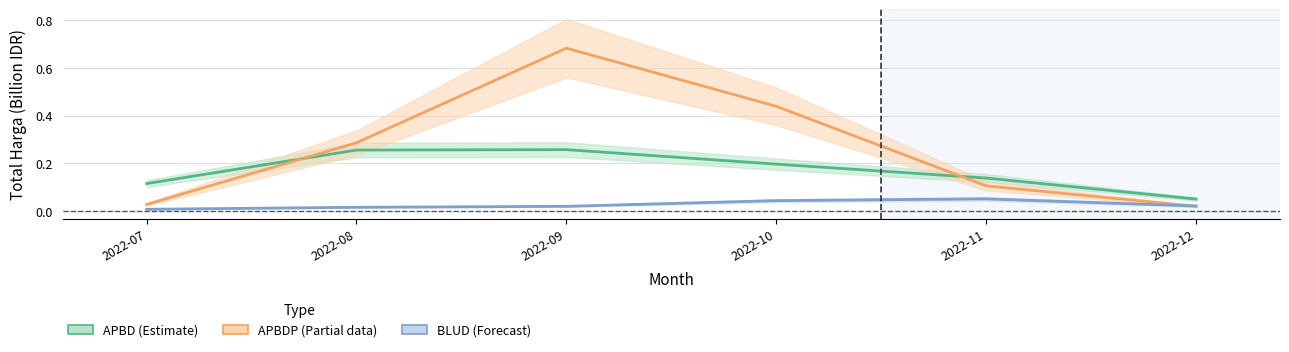

Does the chart have visible grid lines?

Yes